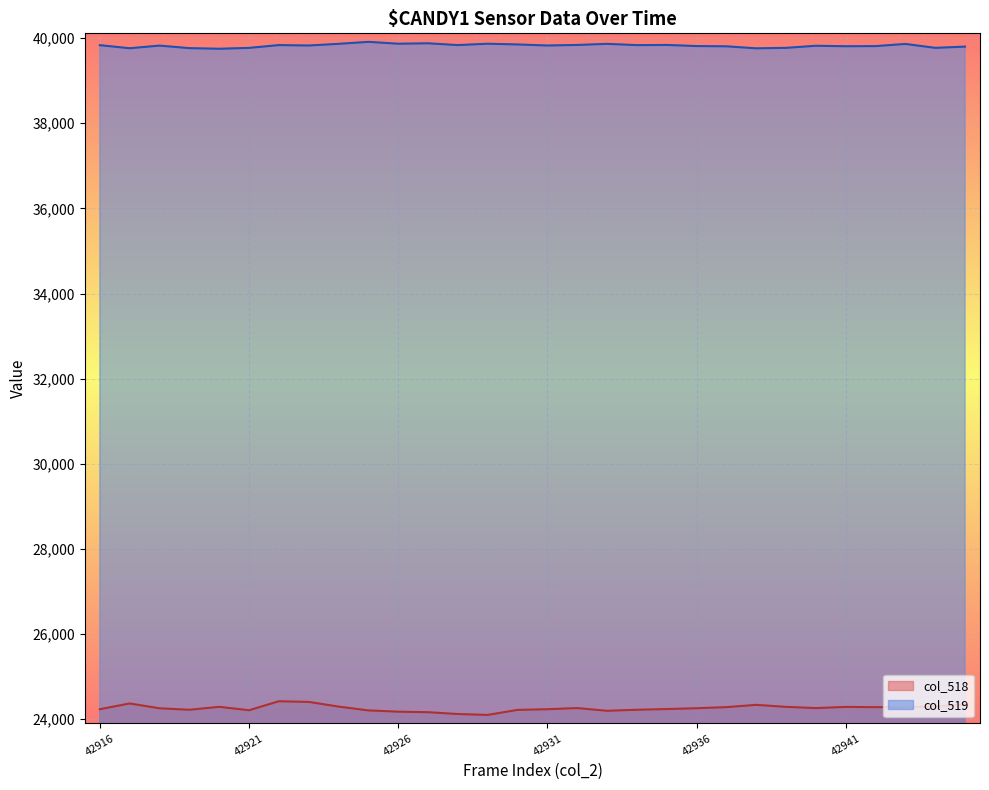

How many values in the col_518 series exceed 24262?

13